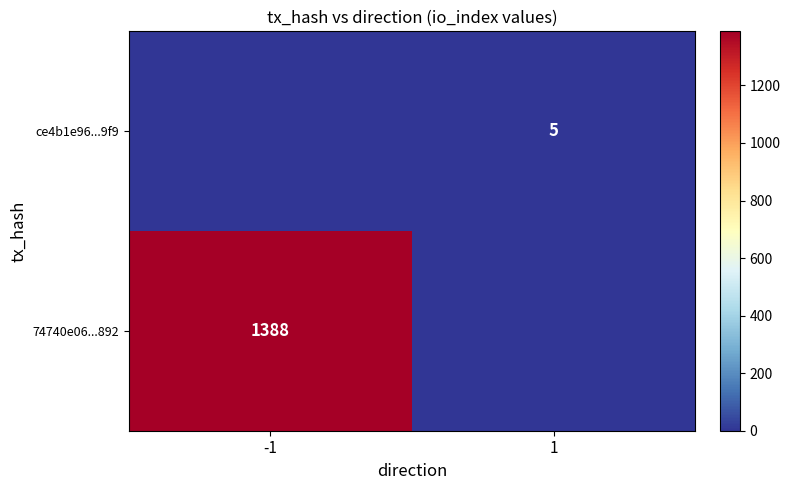

The value of ce4b1e96...9f9 at 1 is 5. True or false?

True